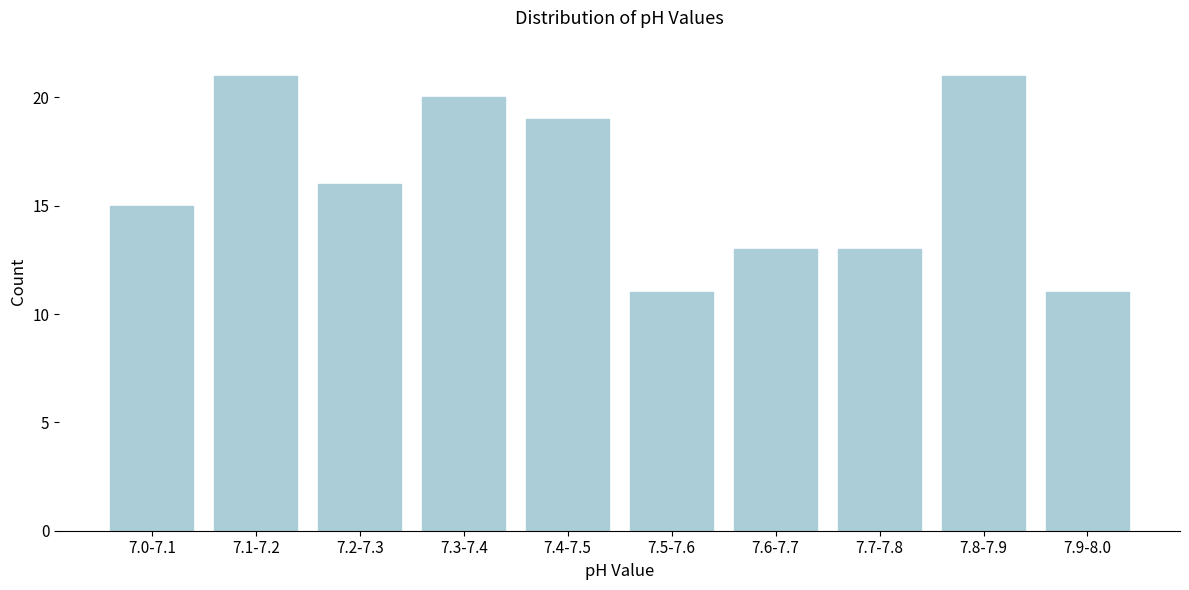

Reading right to left, list all the values displayed in this chart.

7.9-8.0=11	7.8-7.9=21	7.7-7.8=13	7.6-7.7=13	7.5-7.6=11	7.4-7.5=19	7.3-7.4=20	7.2-7.3=16	7.1-7.2=21	7.0-7.1=15